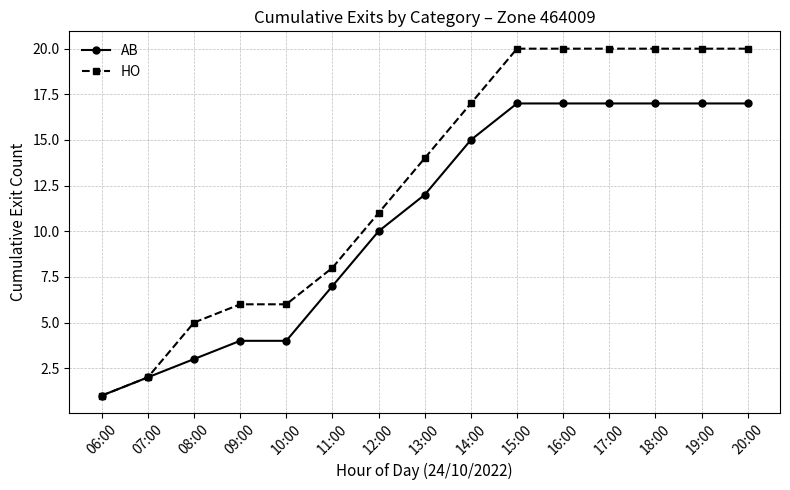

Read the HO value at 16:00, to the nearest 5.

20